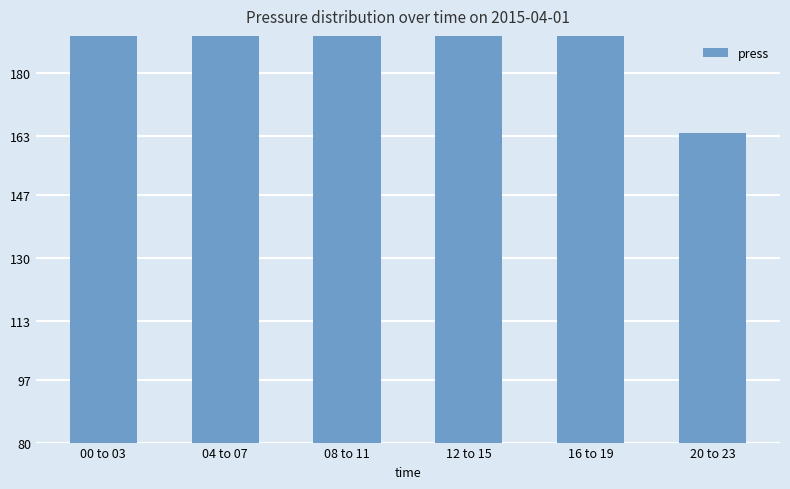

What position from the right is 00 to 03?

6